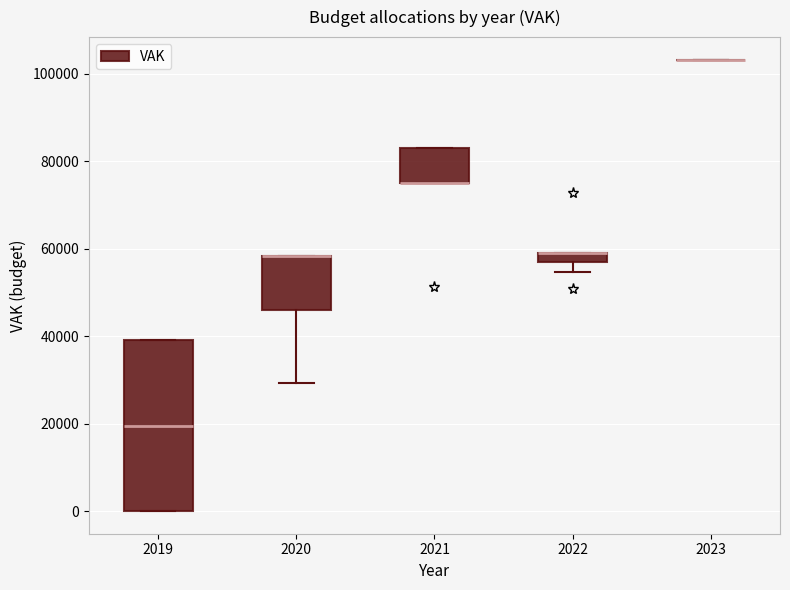

Where is the upper edge of the box at x = 2022 on the y-axis? The values are not printed on the chart, so give them approximately, as read against the axis.

60000